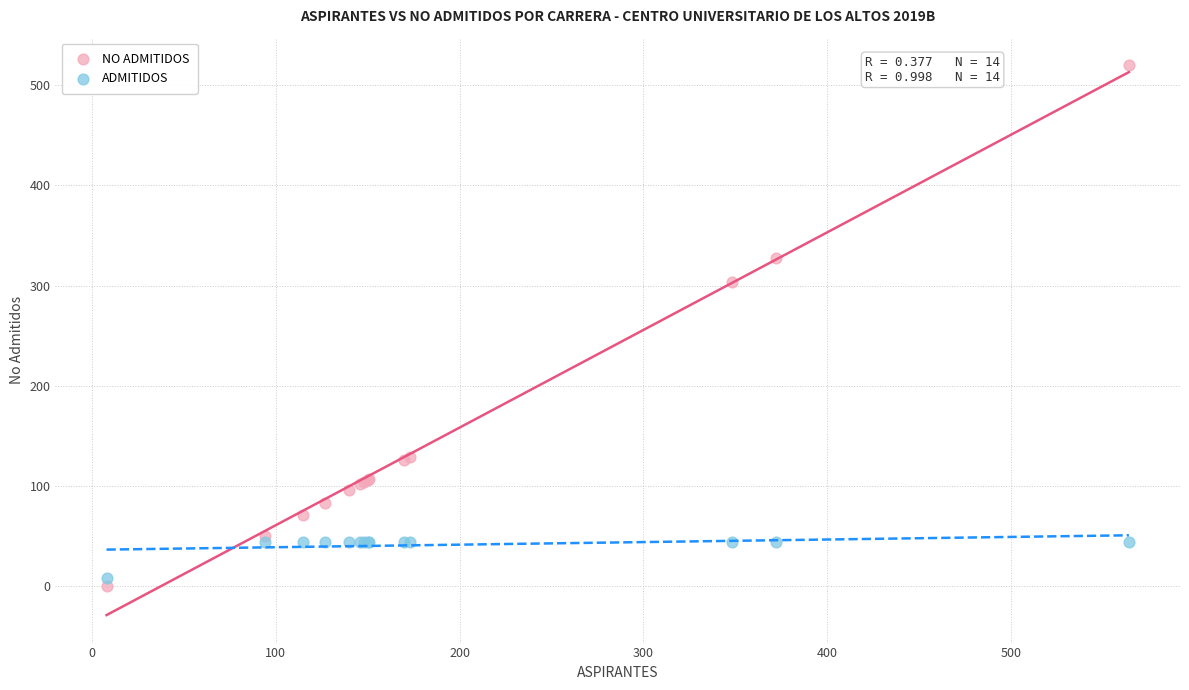

Which series has the widest spread of Y values?

NO ADMITIDOS